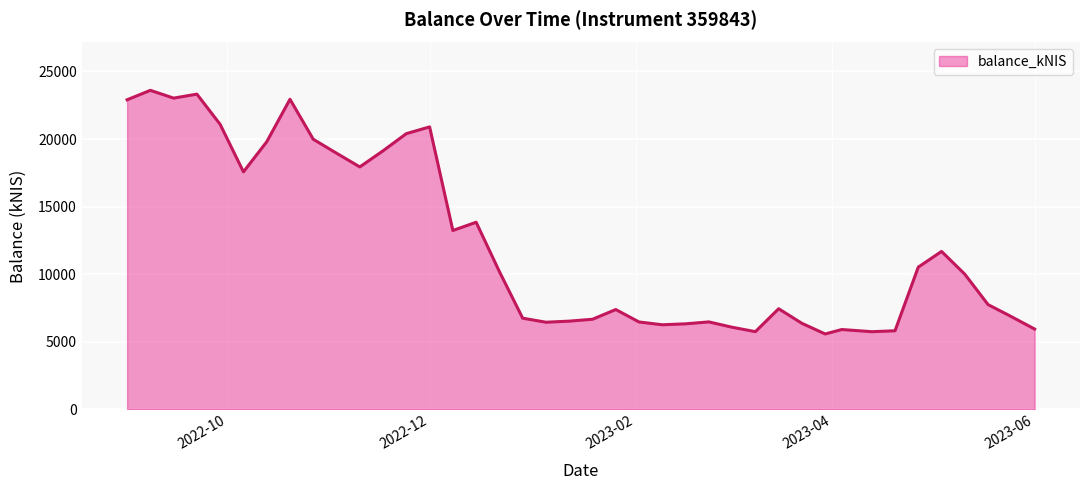

What is the minimum value shown in the chart?

5573.9